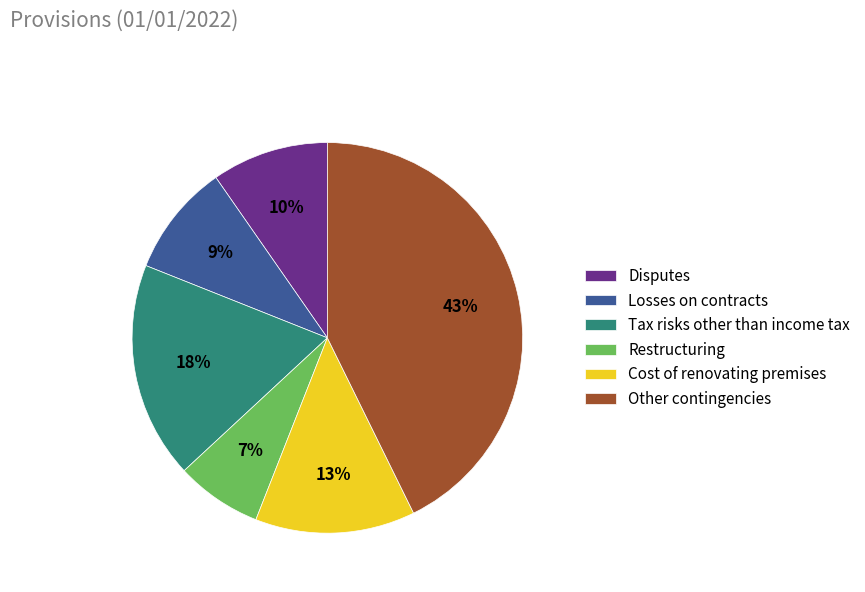

Between Cost of renovating premises and Other contingencies, which is larger?

Other contingencies